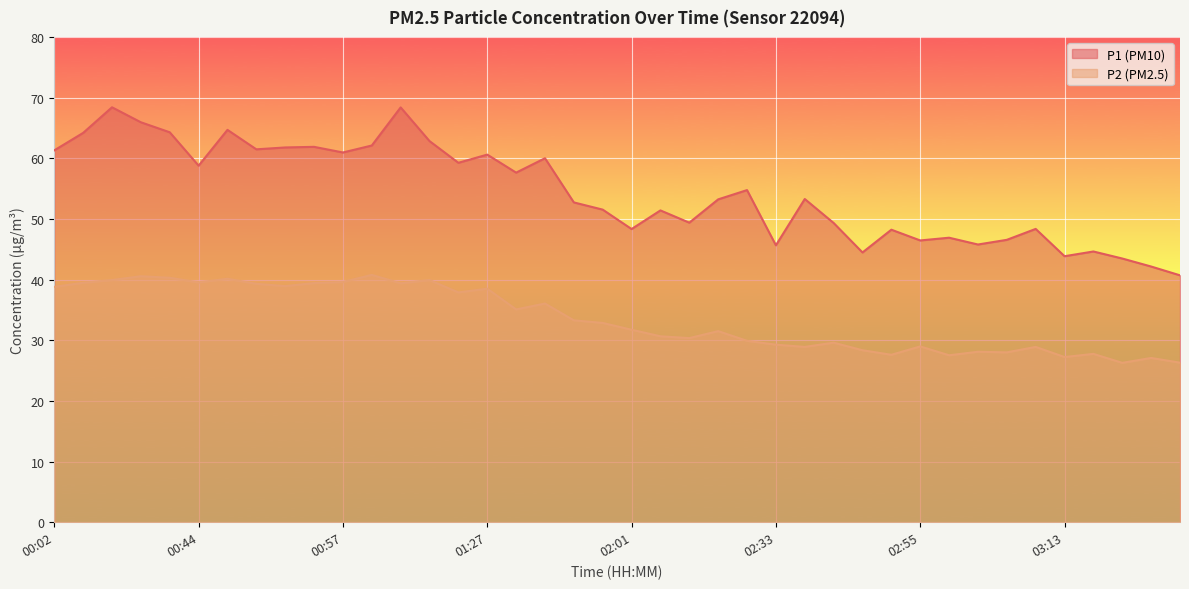

What is the greatest value displayed?

68.4